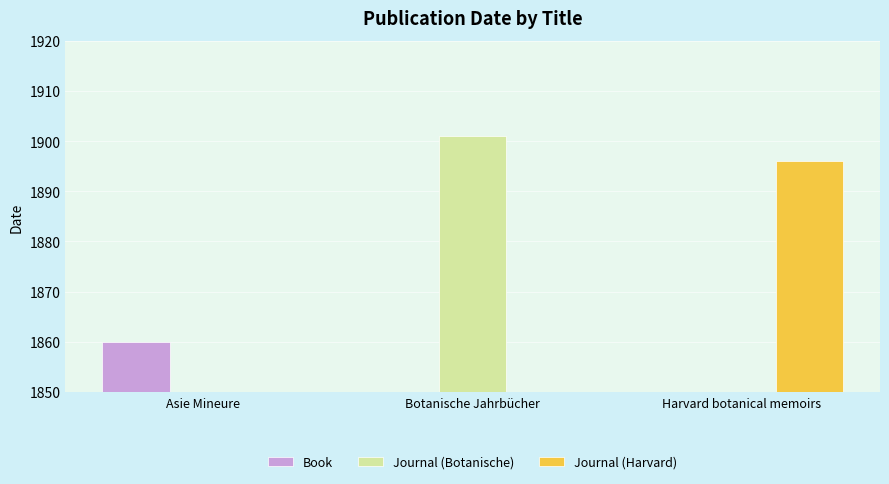

Is the value of Book at Harvard botanical memoirs greater than the value of Journal (Botanische) at Botanische Jahrbücher?

No